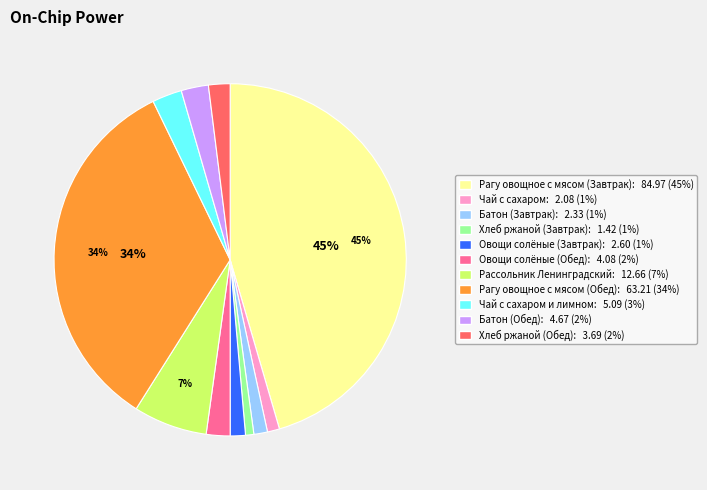

What is the largest slice in the pie chart?

Рагу овощное с мясом (Завтрак): 84.97 (45%)